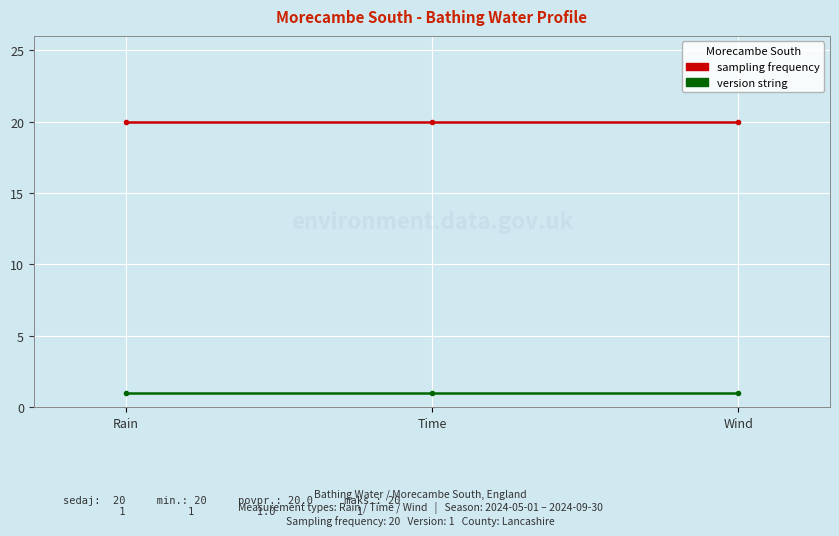

How many lines are shown in the chart?

2